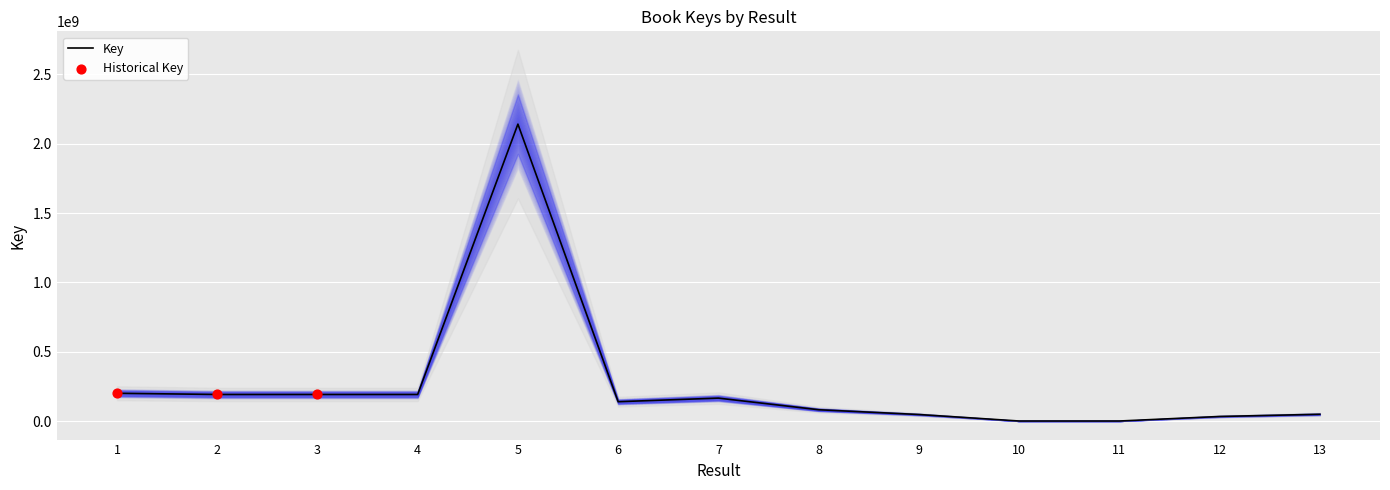

What is the change in value from 2 to 7?

-26257809